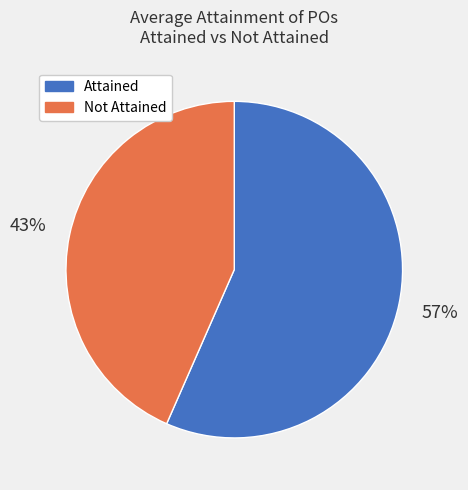

Is it true that Not Attained is 35% of the pie?

False